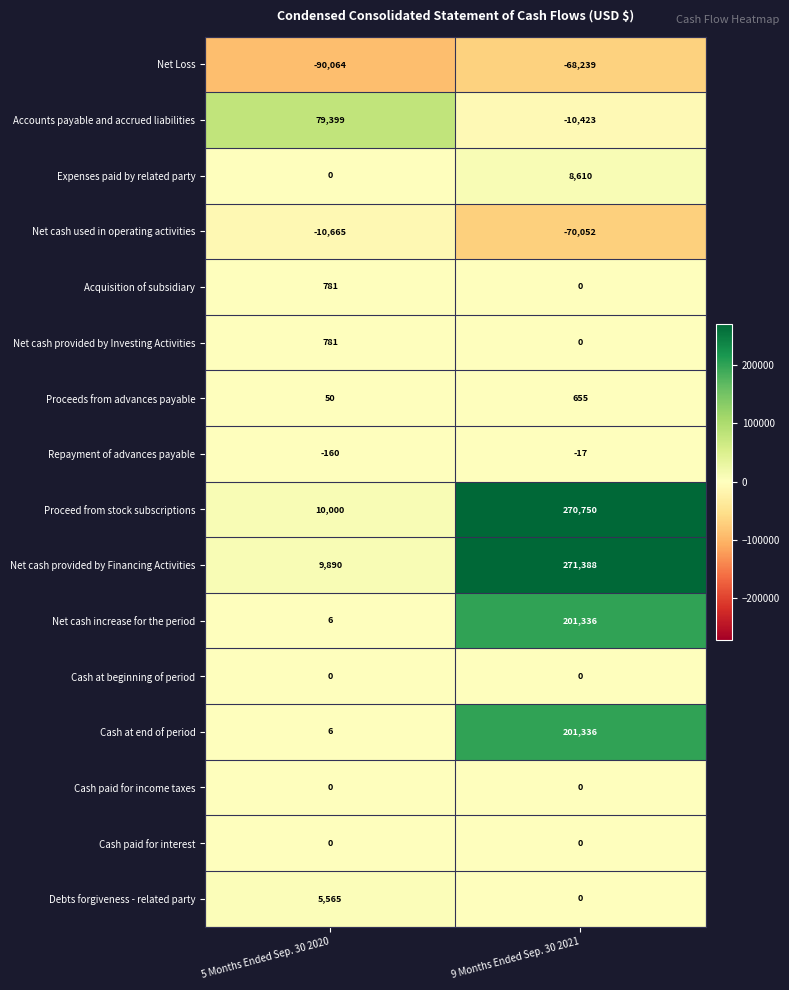

What is the sum of all Acquisition of subsidiary values?

781